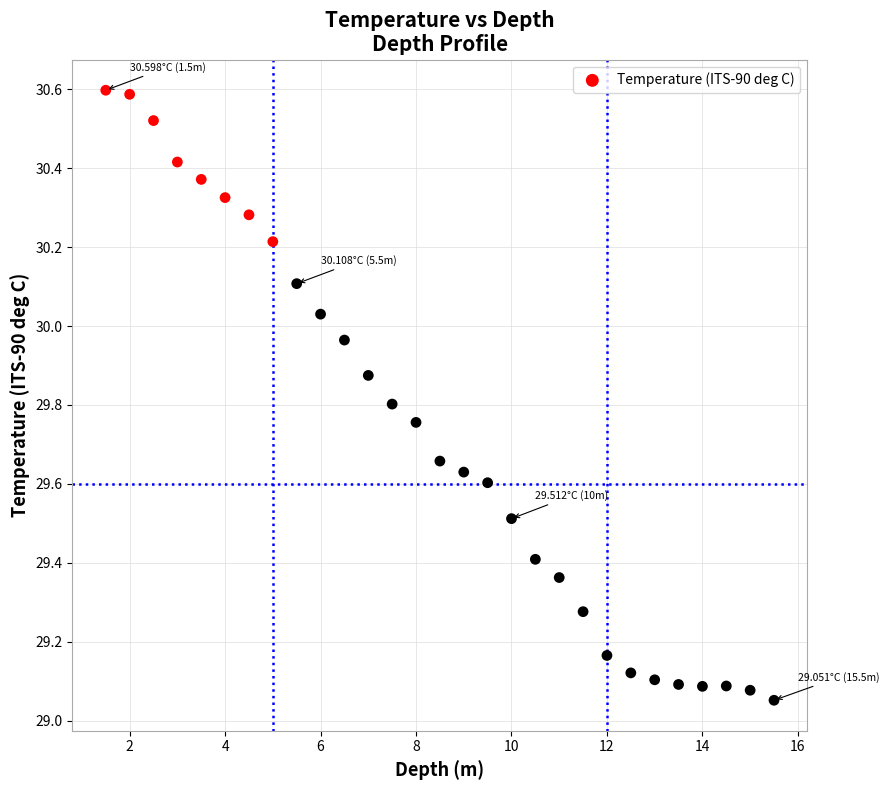

What is the range of X values (max minus min)?

14.0